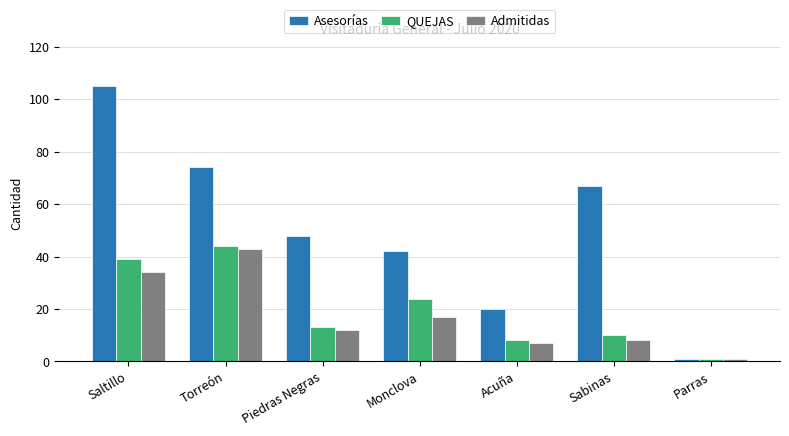

List the labels in order of QUEJAS value, smallest first.

Parras, Acuña, Sabinas, Piedras Negras, Monclova, Saltillo, Torreón